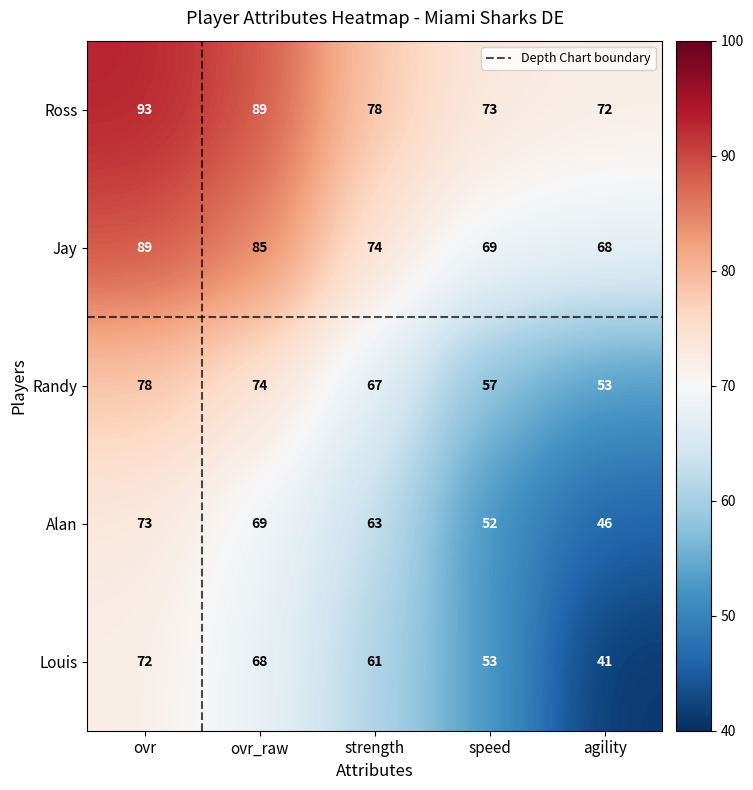

The Ross series shows 73 at speed. True or false?

True